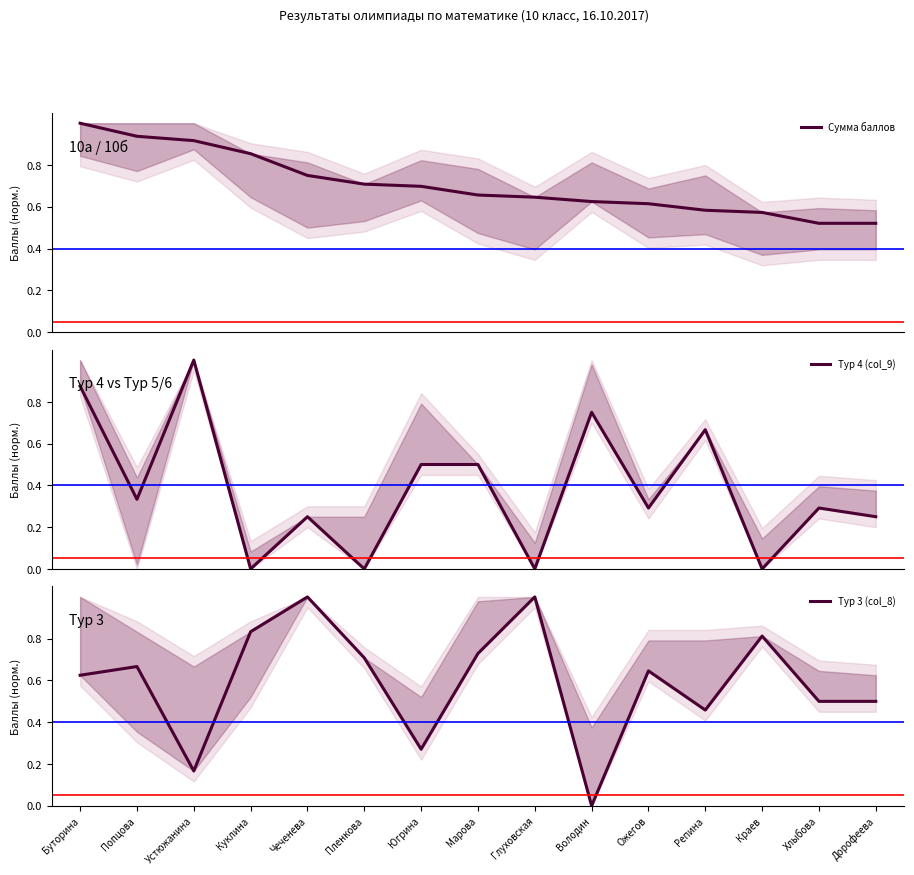

Reading left to right, extract all data points from this chart.

Сумма баллов: Буторина=1.0	Попцова=0.9	Устюжанина=0.9	Куклина=0.9	Чеченева=0.8	Пленкова=0.7	Югрина=0.7	Марова=0.7	Глуховская=0.6	Володин=0.6	Ожегов=0.6	Репина=0.6	Краев=0.6	Хлыбова=0.5	Дорофеева=0.5
Тур 4 (col_9): Буторина=0.9	Попцова=0.3	Устюжанина=1.0	Куклина=0.0	Чеченева=0.2	Пленкова=0.0	Югрина=0.5	Марова=0.5	Глуховская=0.0	Володин=0.8	Ожегов=0.3	Репина=0.7	Краев=0.0	Хлыбова=0.3	Дорофеева=0.2
Тур 3 (col_8): Буторина=0.6	Попцова=0.7	Устюжанина=0.2	Куклина=0.8	Чеченева=1.0	Пленкова=0.7	Югрина=0.3	Марова=0.7	Глуховская=1.0	Володин=0.0	Ожегов=0.6	Репина=0.5	Краев=0.8	Хлыбова=0.5	Дорофеева=0.5